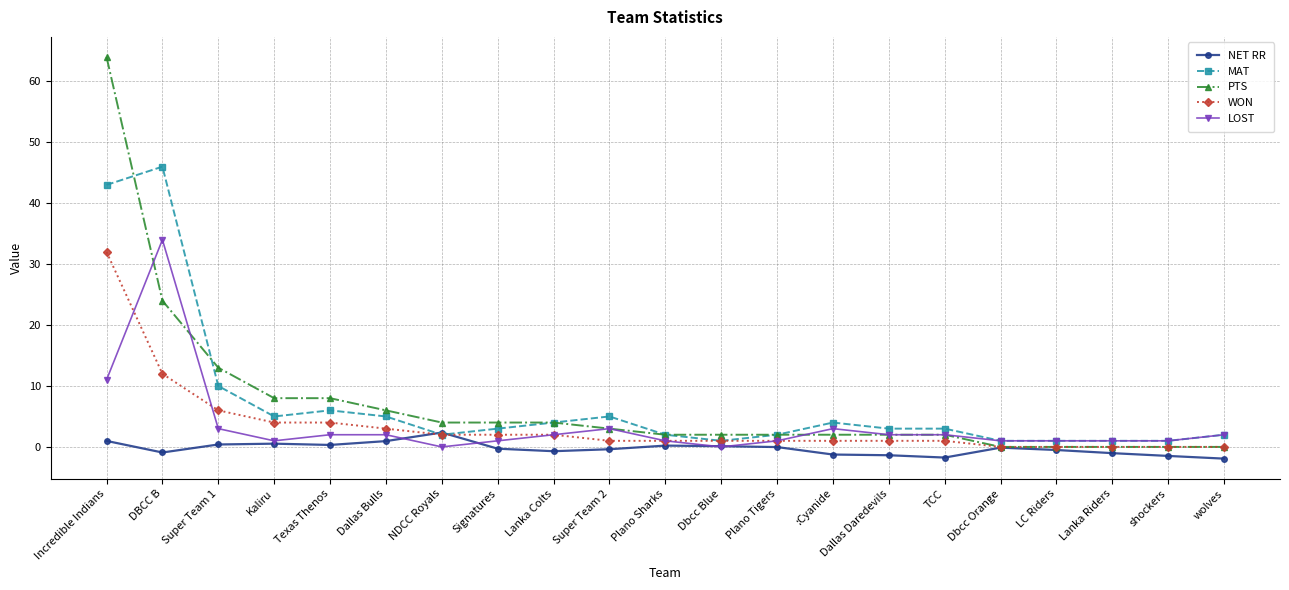

What is the average value of the PTS series?

7.1